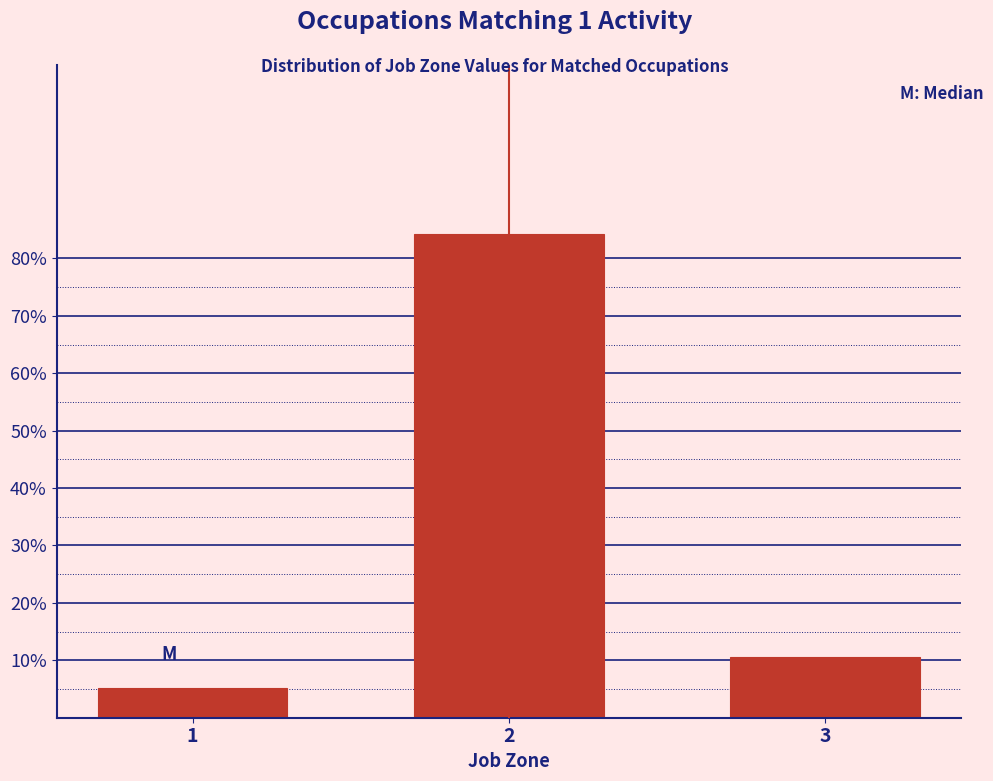

Reading right to left, what are all the values shown in this chart?

3=10.5	2=84.2	1=5.3